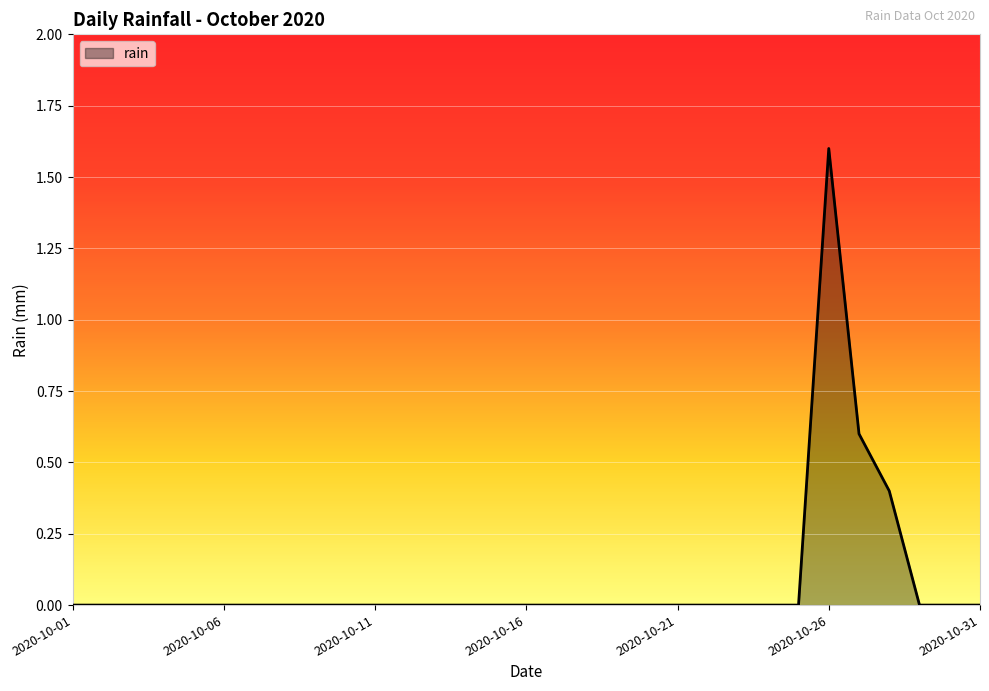

What is the maximum value shown in the chart?

1.6